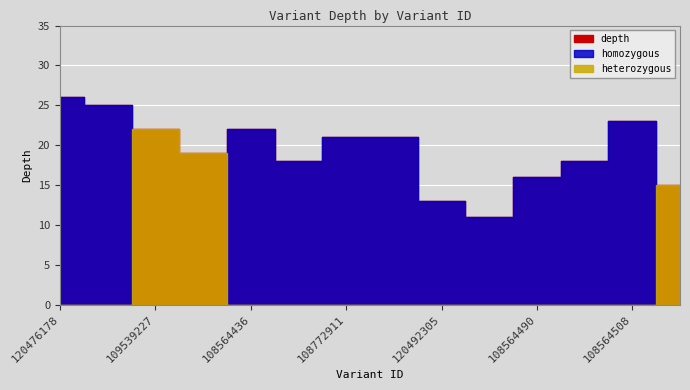

Where is the first local maximum for heterozygous?

109539227